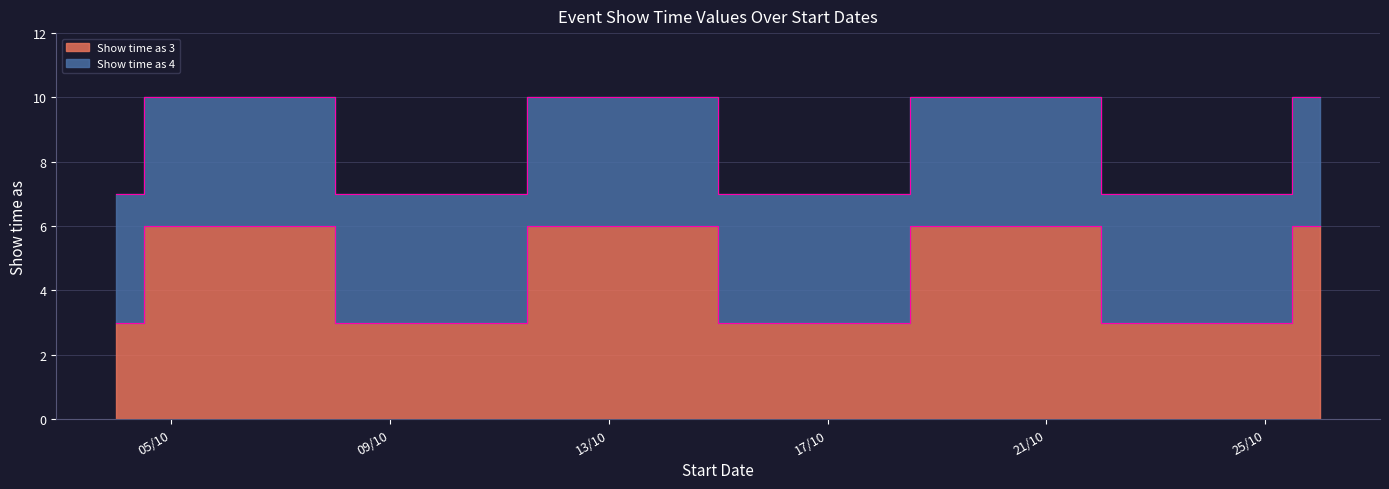

At which label is the value closest to 4?

4/10/2013